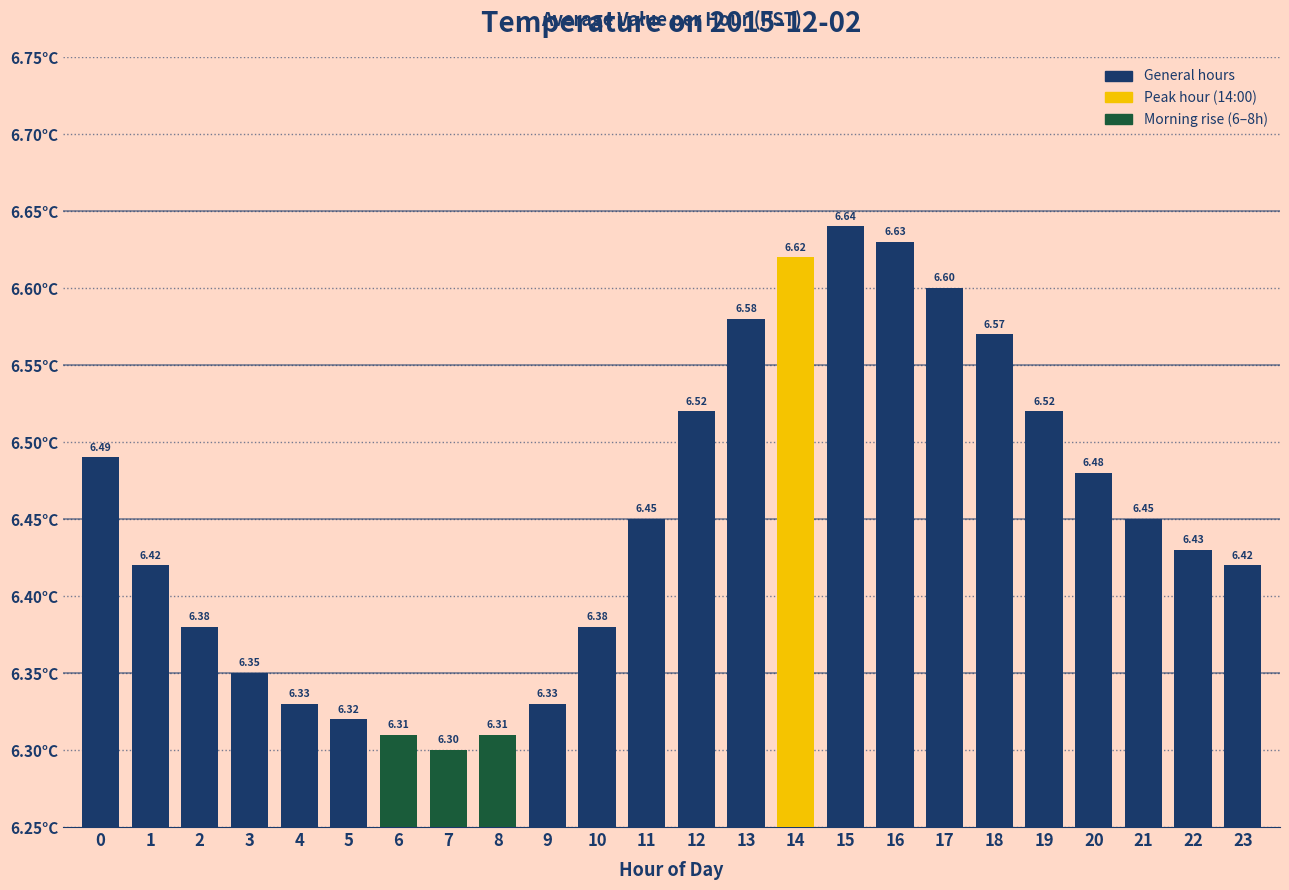

What is the change in value from 16 to 21?

-0.2